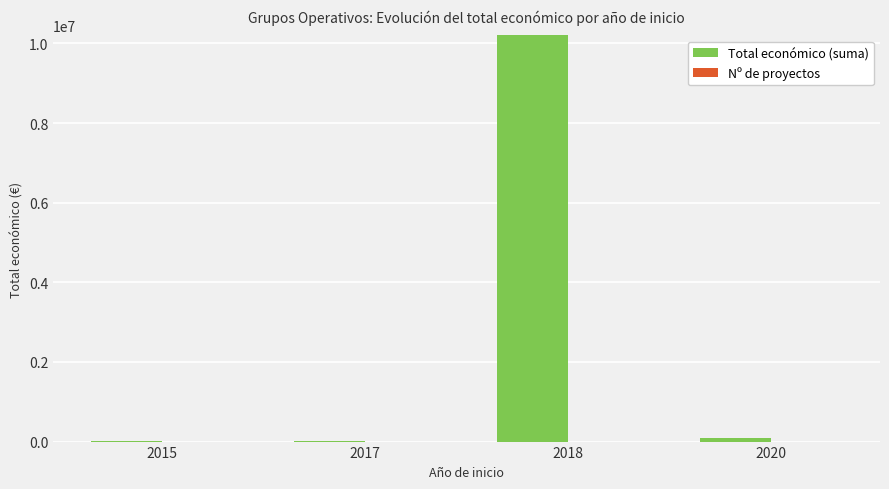

What are all the series names shown in the legend?

Total económico (suma), Nº de proyectos